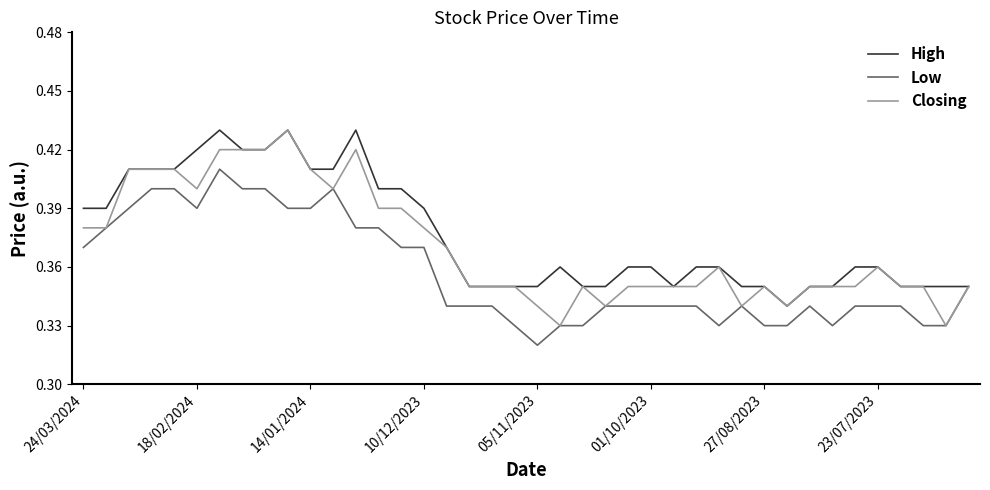

Rank the series by their average value, from highest to lowest.

High, Closing, Low